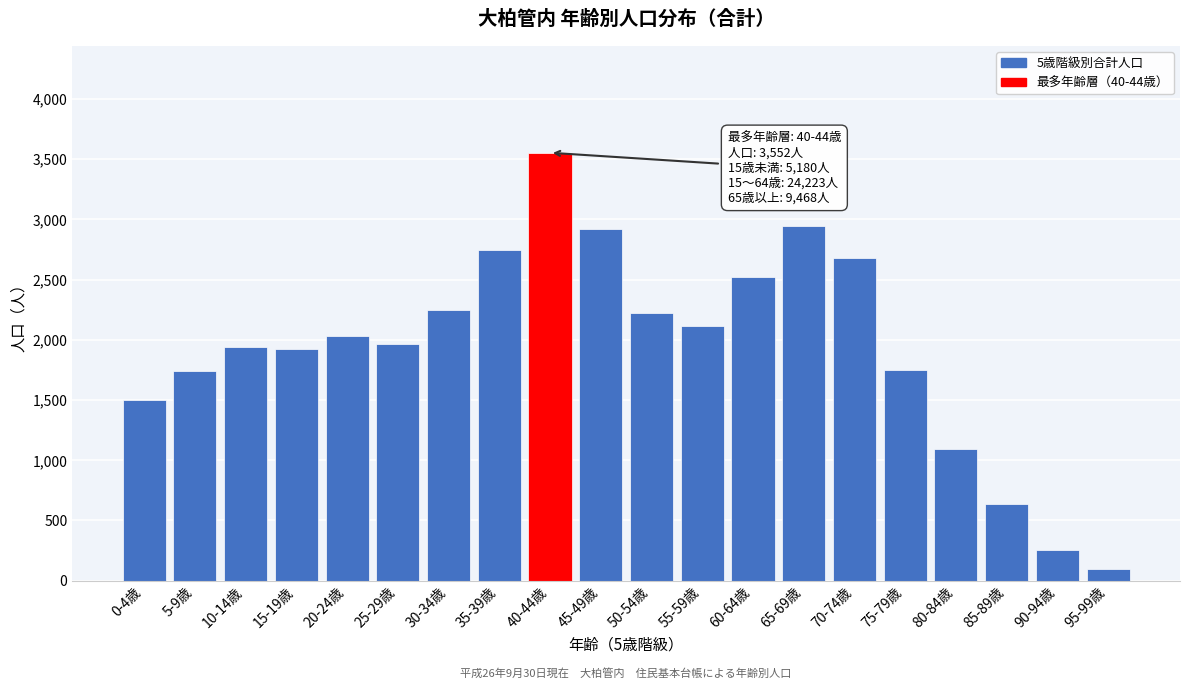

Is it true that the value at 30-34歳 is 2245?

True